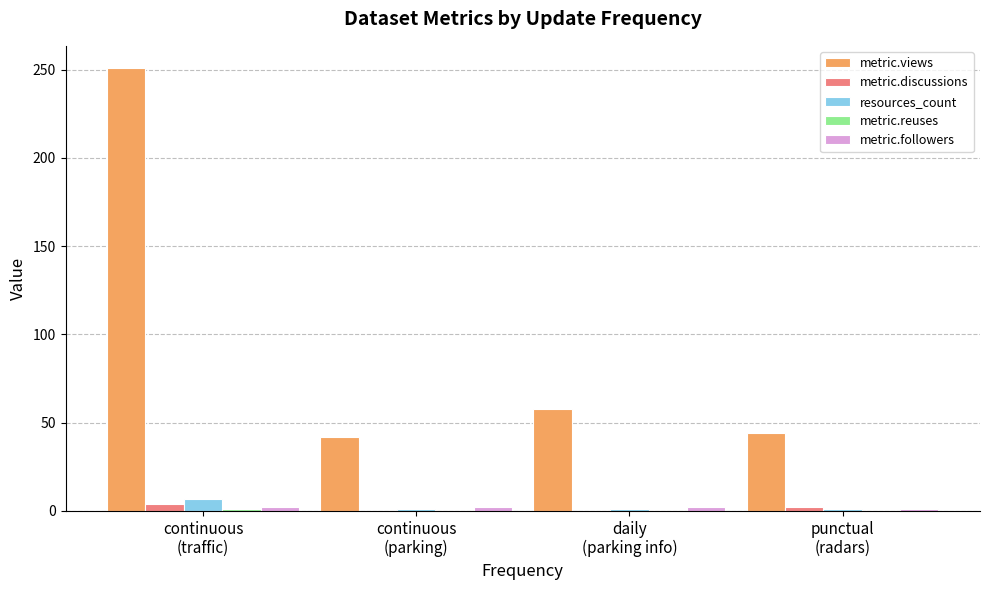

Which series has the widest spread of values?

metric.views